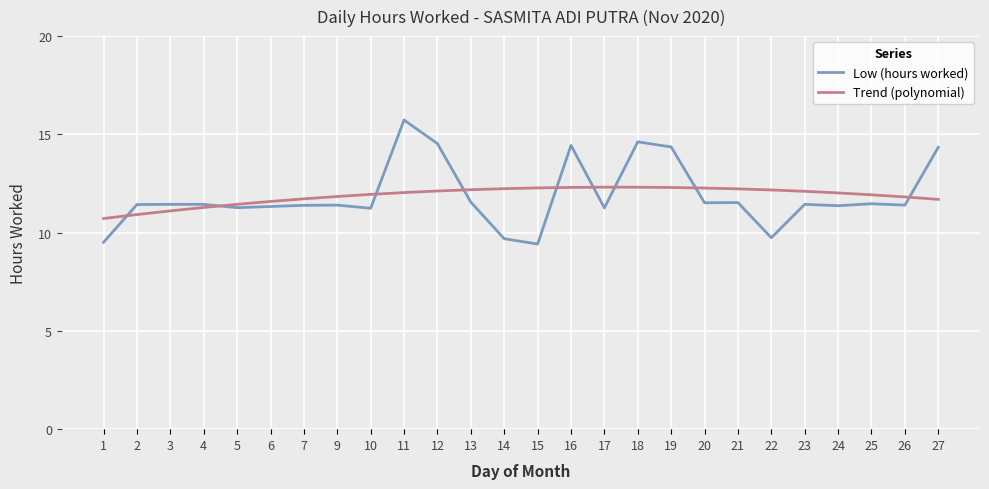

What is the difference between the maximum and minimum values in the Low (hours worked) series?

6.3